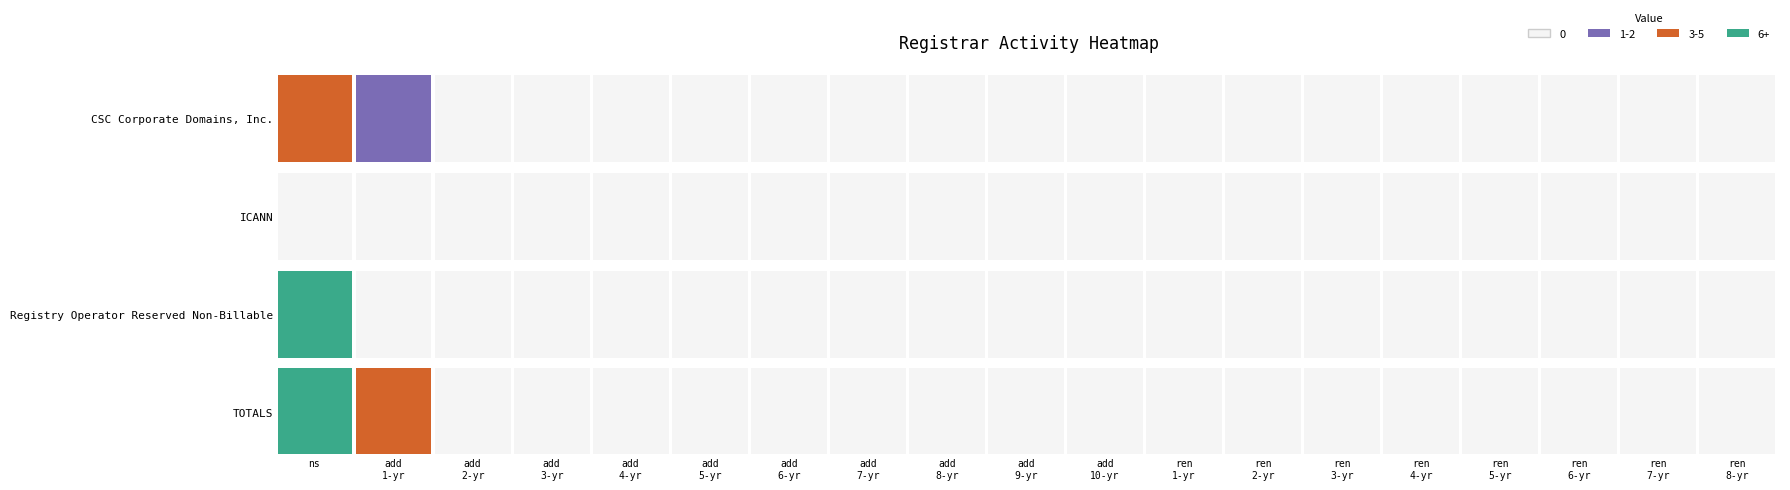

True or false: TOTALS has a value of 0 at 17.

True